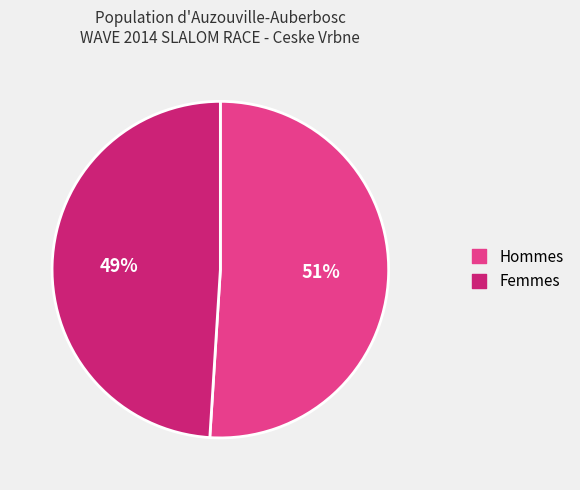

To the nearest percent, what is the average slice percentage?

50%